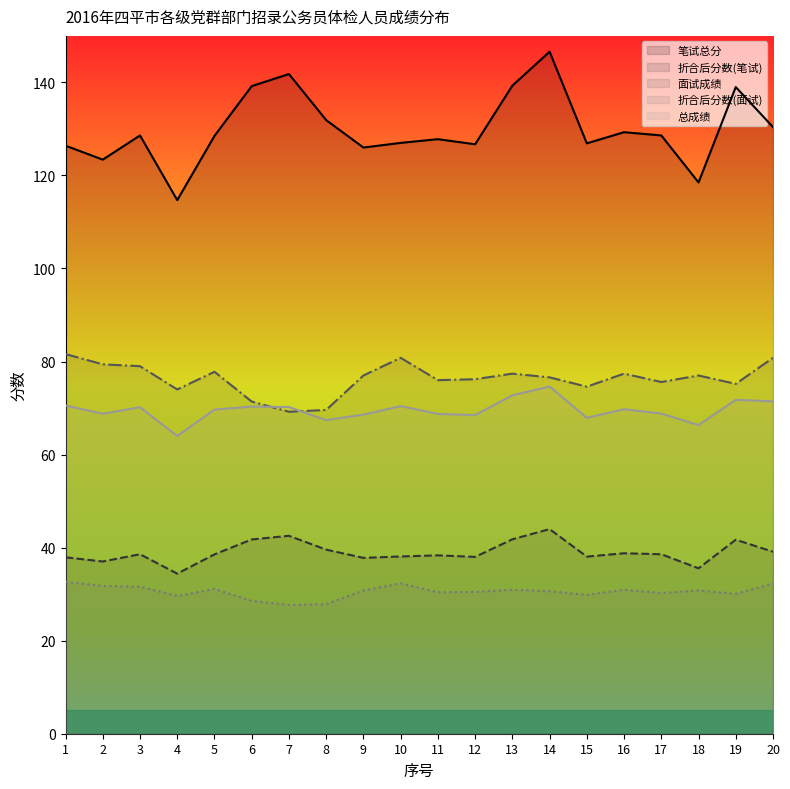

Which series changed the most between 7 and 13?

面试成绩